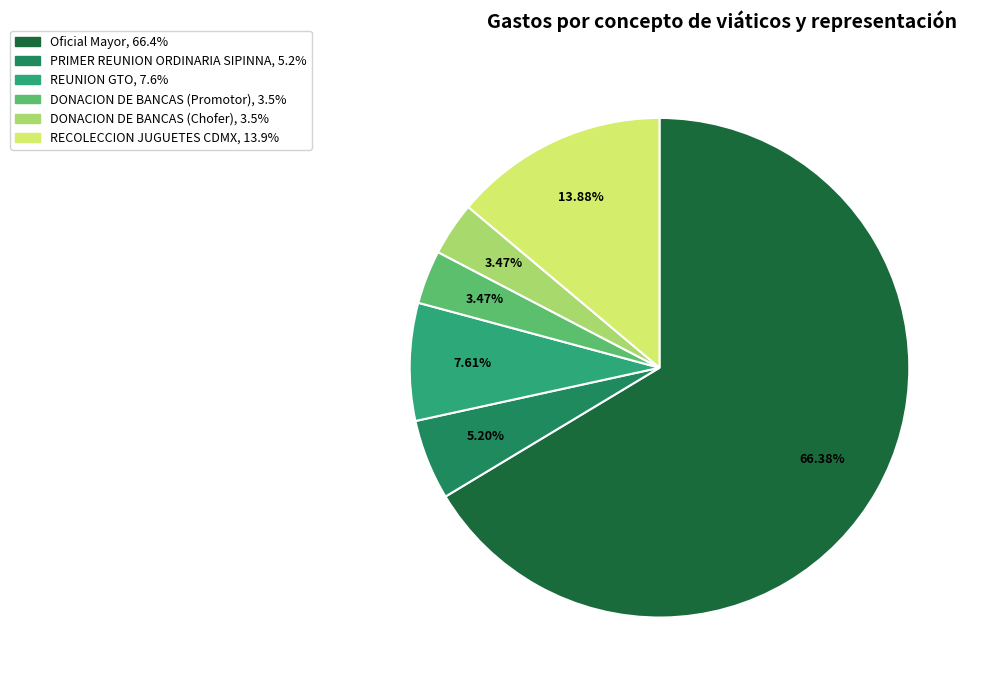

What is the largest slice in the pie chart?

Oficial Mayor